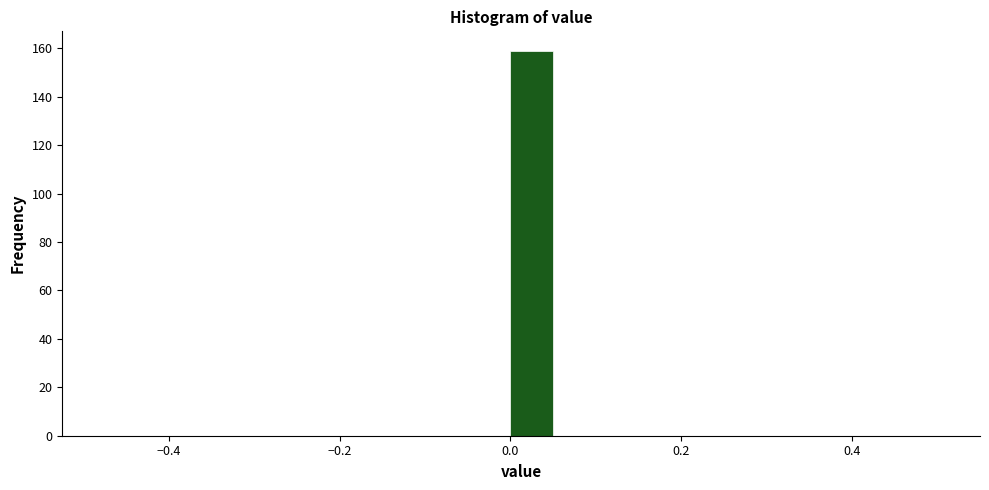

Read against the x-axis, roughly where is the centre of the tallest bar?

0.02